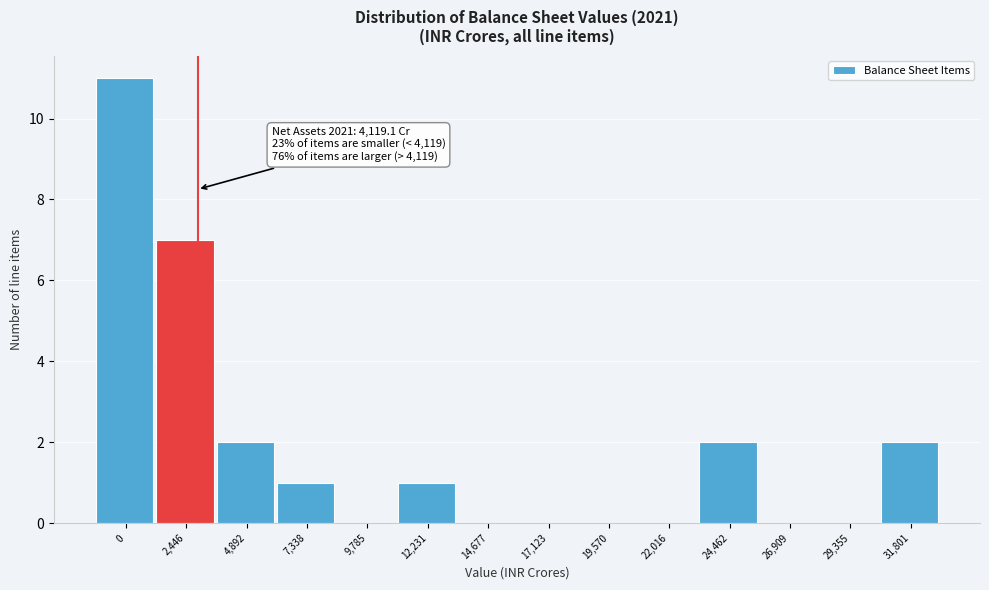

Reading right to left, what are all the values shown in this chart?

31,801=2	29,355=0	26,909=0	24,462=2	22,016=0	19,570=0	17,123=0	14,677=0	12,231=1	9,785=0	7,338=1	4,892=2	2,446=7	0=11